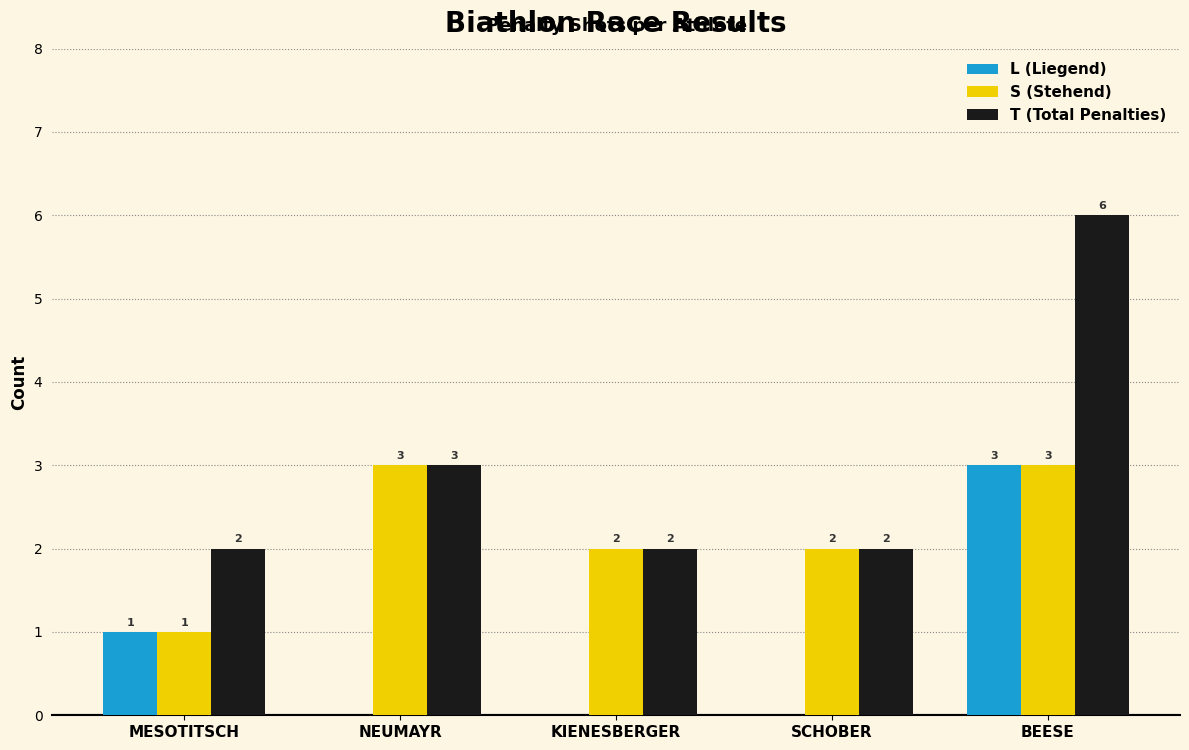

Reading left to right, what are all the values shown in this chart?

L (Liegend): MESOTITSCH=1	NEUMAYR=0	KIENESBERGER=0	SCHOBER=0	BEESE=3
S (Stehend): MESOTITSCH=1	NEUMAYR=3	KIENESBERGER=2	SCHOBER=2	BEESE=3
T (Total Penalties): MESOTITSCH=2	NEUMAYR=3	KIENESBERGER=2	SCHOBER=2	BEESE=6